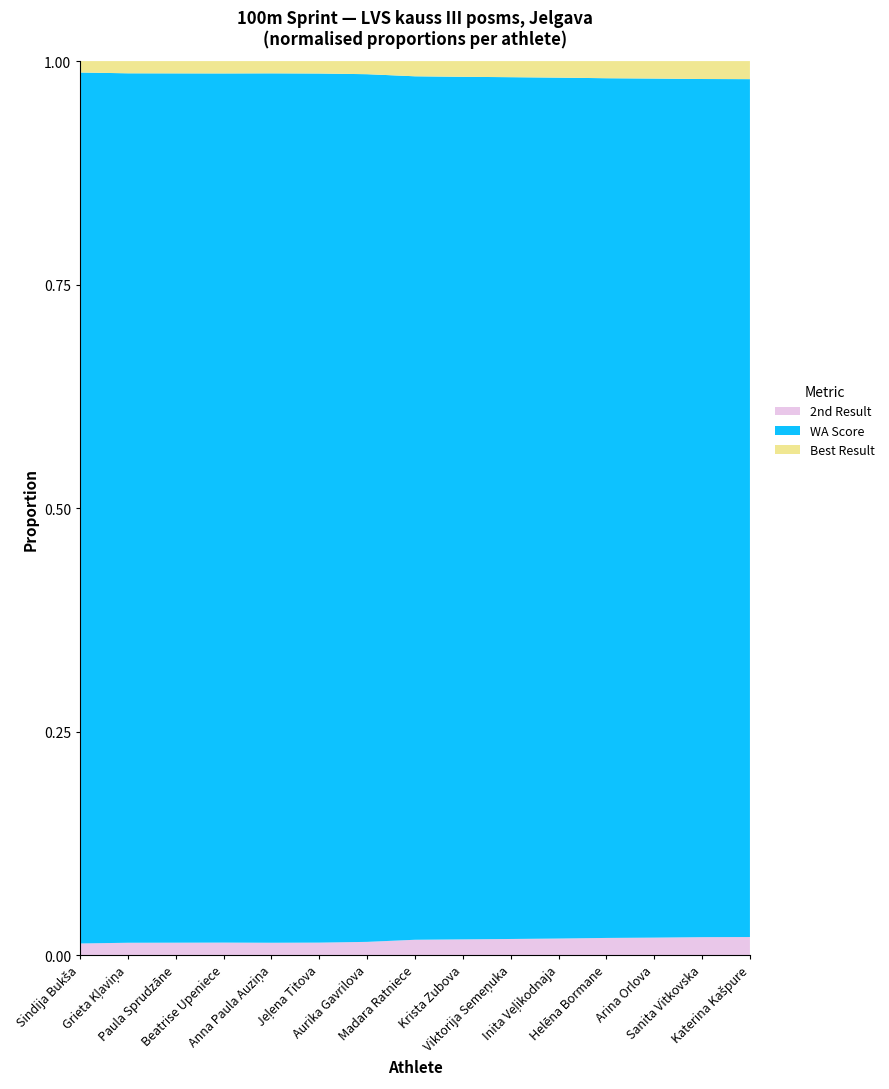

Reading left to right, what are all the values shown in this chart?

Best Result: 12.3	12.5	12.5	12.6	12.5	12.6	12.8	13.3	13.4	13.5	13.6	13.7	13.7	13.8	13.8
2nd Result: 12.5	12.6	12.7	12.7	12.6	12.6	12.9	13.4	13.4	13.5	13.6	13.7	13.7	13.8	13.8
WA Score: 937.0	891.0	887.0	884.0	889.0	880.0	845.0	754.0	735.0	721.0	706.0	686.0	676.0	662.0	658.0